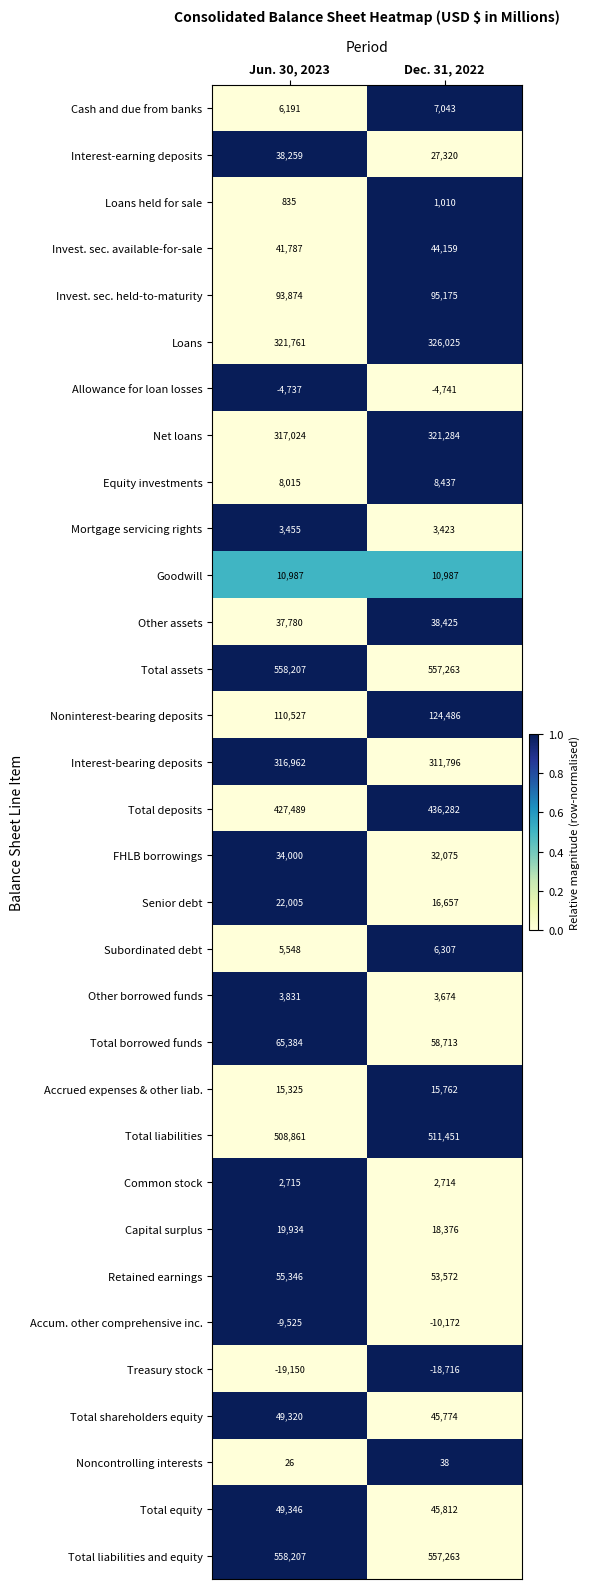

What is the minimum value for Retained earnings?

53572